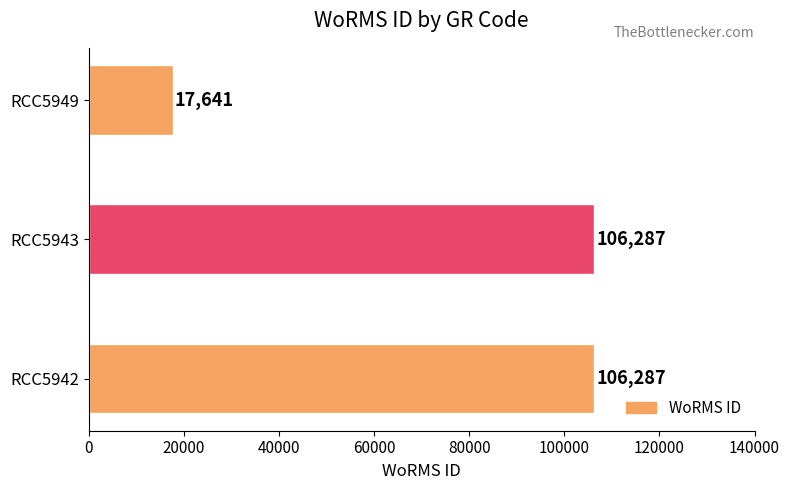

Is it true that the value at RCC5943 is 106287?

True